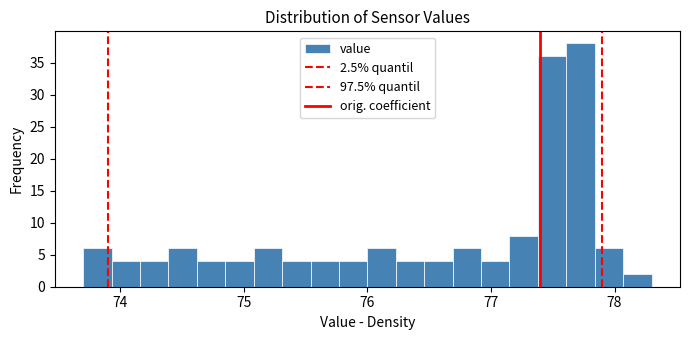

Around what value on the x-axis is the tallest bar? Give the approximate position of its centre, as read against the axis.

77.7